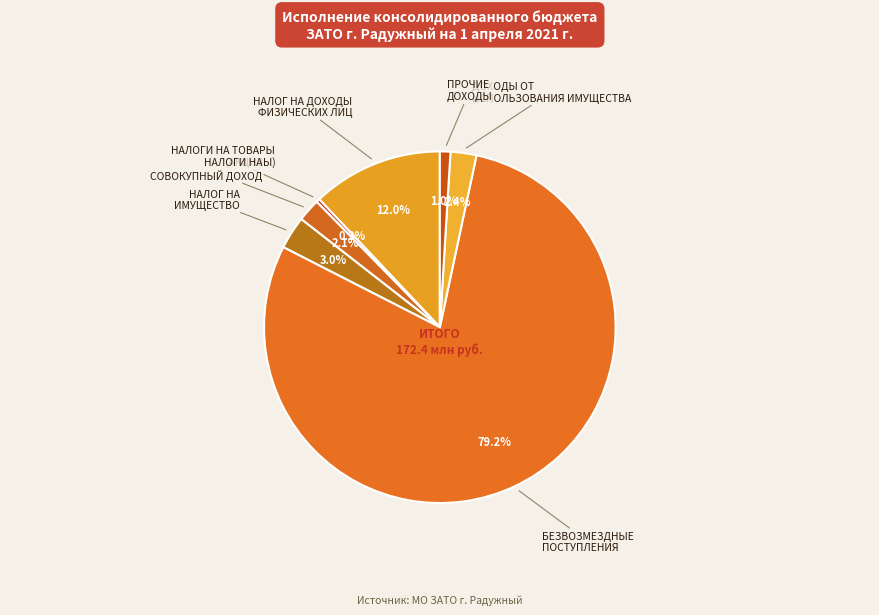

What is the ratio of the value at НАЛОГИ НА СОВОКУПНЫЙ ДОХОД to the value at НАЛОГ НА ИМУЩЕСТВО?

0.7